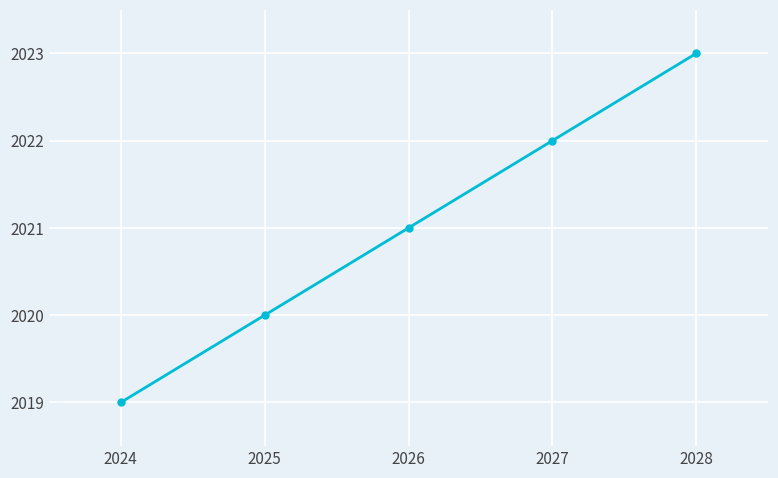

What is the change in value from 2027 to 2028?

+1